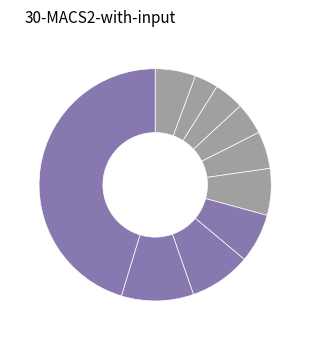

Which slice is the smallest?

pct15